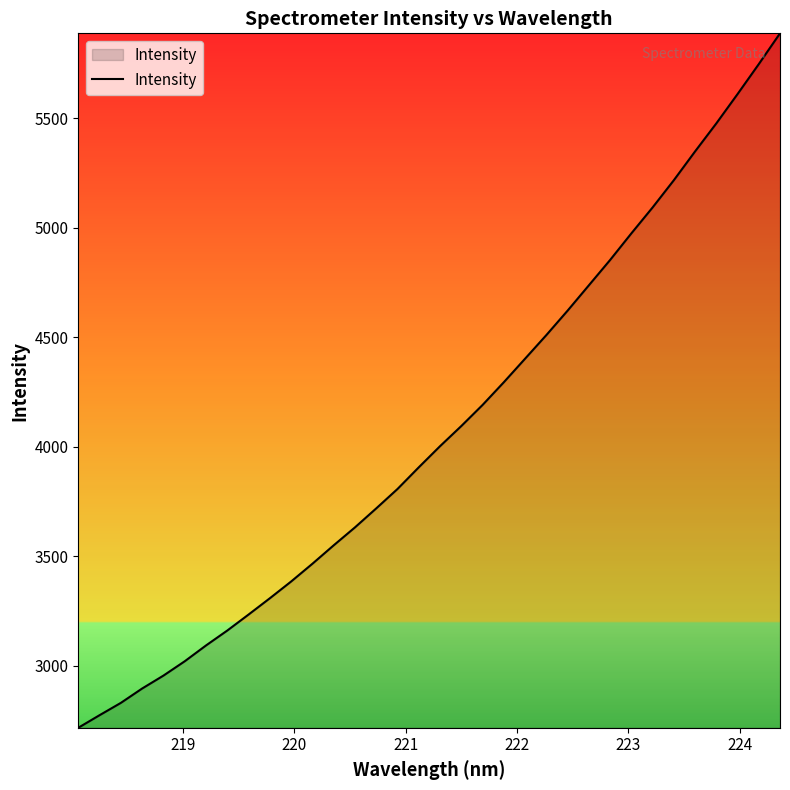

What is the maximum value shown in the chart?

5887.9